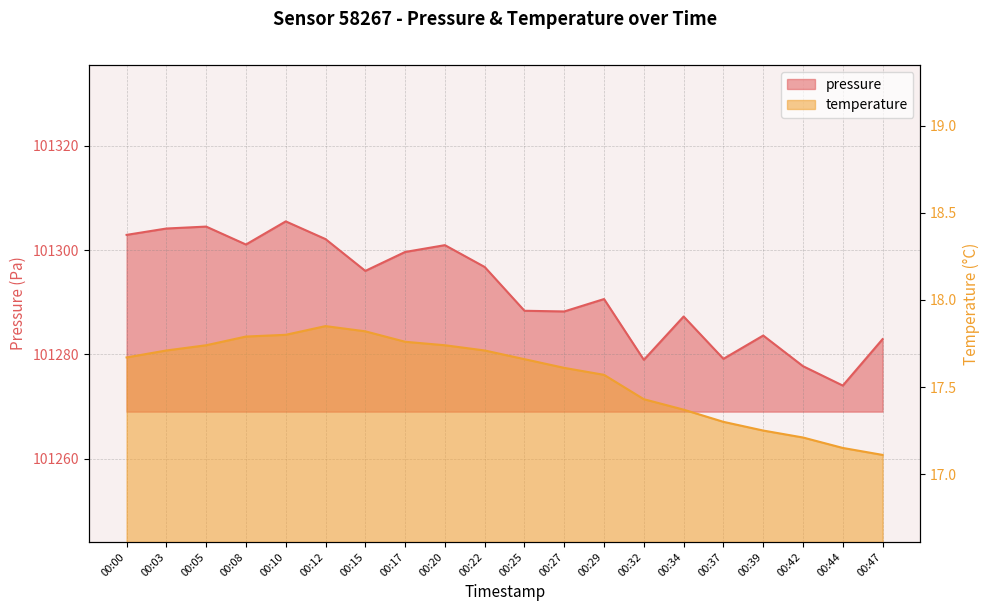

What is the difference between the maximum and minimum values in the pressure series?

31.5